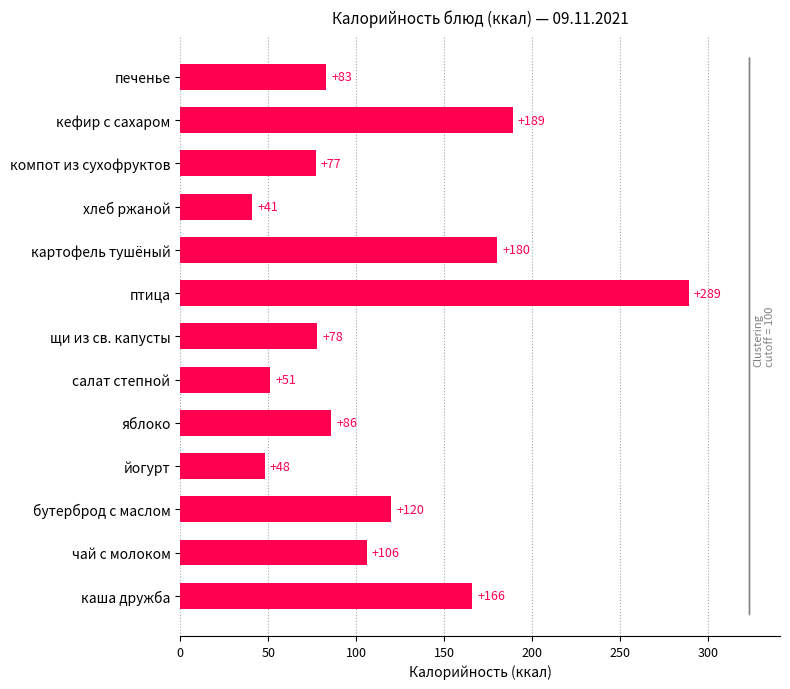

List the labels in order of value, largest first.

птица, кефир с сахаром, картофель тушёный, каша дружба, бутерброд с маслом, чай с молоком, яблоко, печенье, щи из св. капусты, компот из сухофруктов, салат степной, йогурт, хлеб ржаной